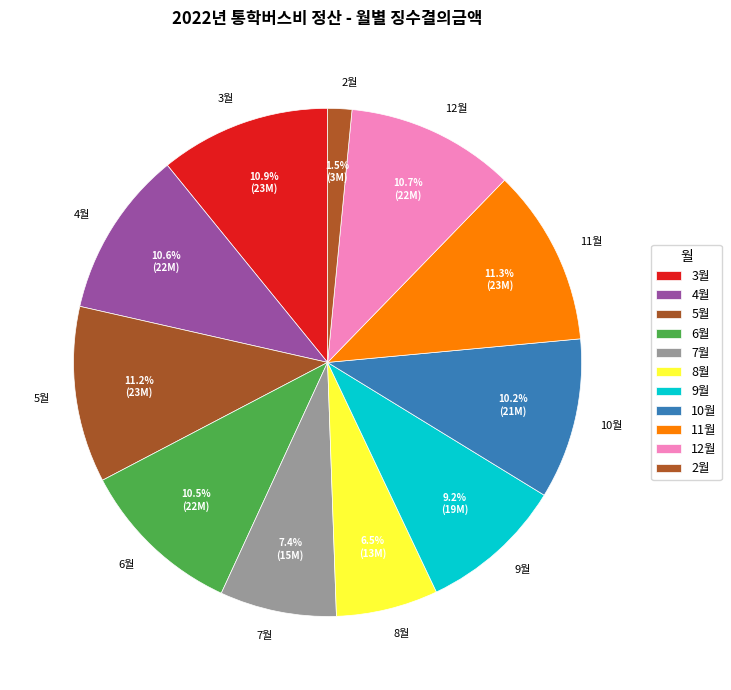

To the nearest percent, what portion does 12월 represent?

11%